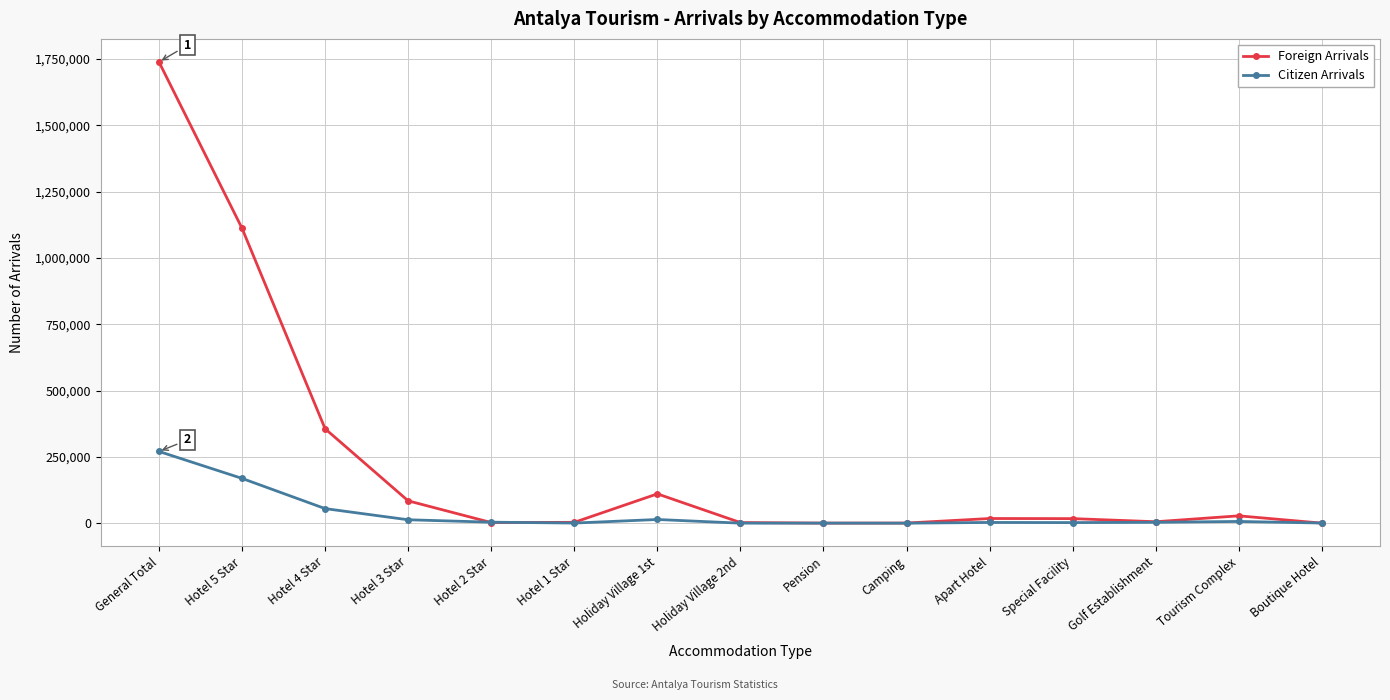

The value of Foreign Arrivals at Hotel 3 Star is 149861. True or false?

False